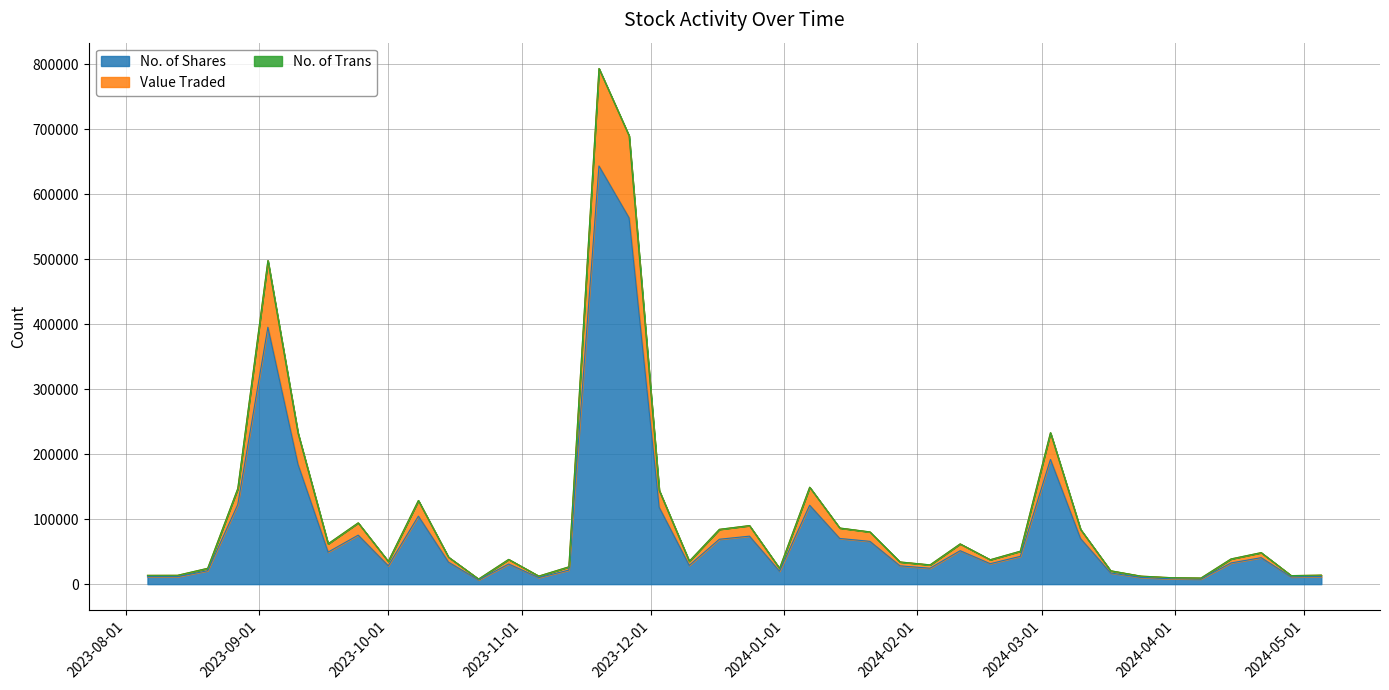

Read the Value Traded value at 10/12/2023.

6369